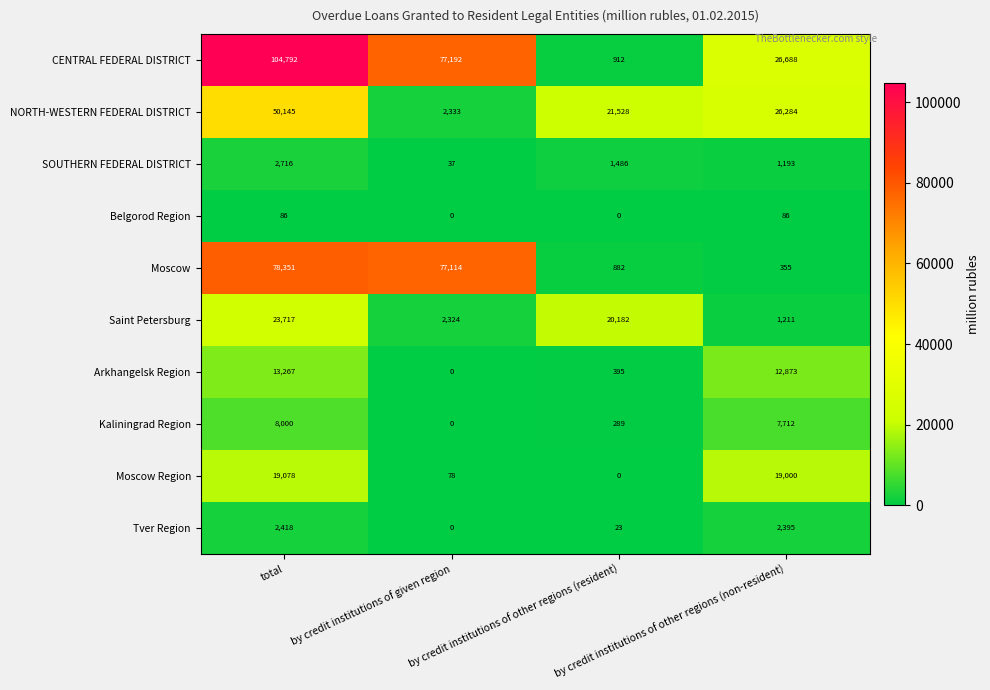

What is the greatest value displayed?

104792